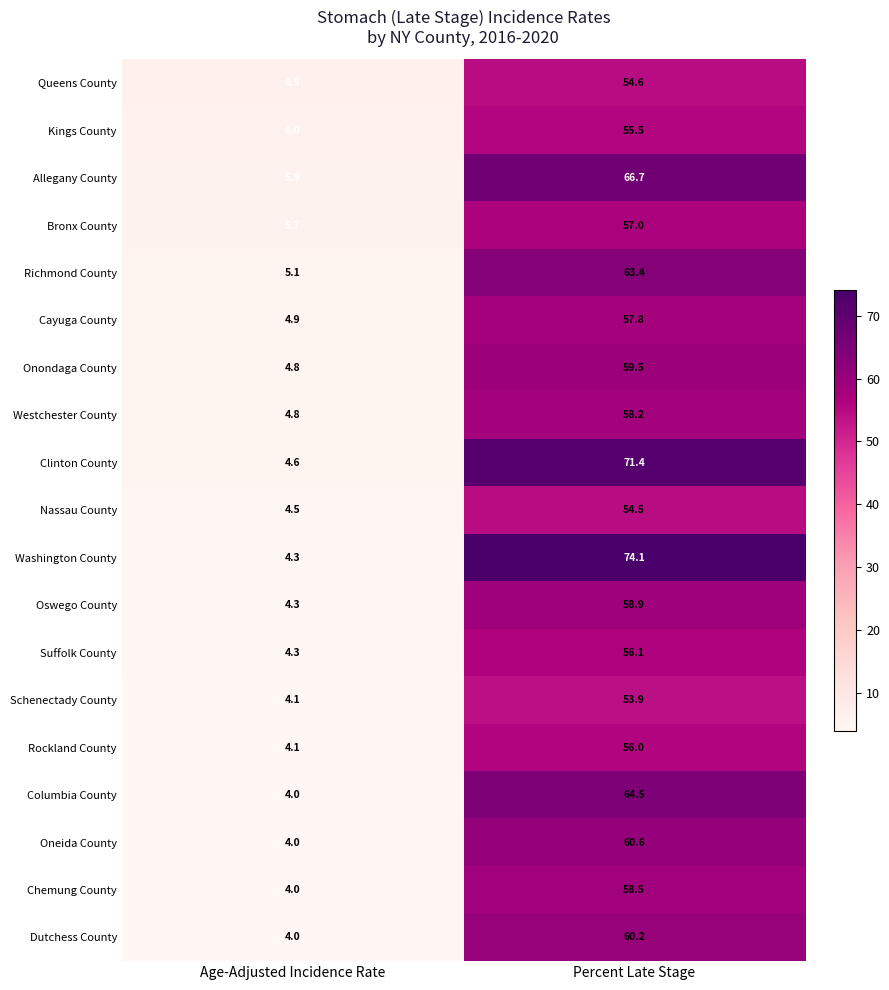

What is the difference between the maximum and minimum values in the Kings County series?

49.5